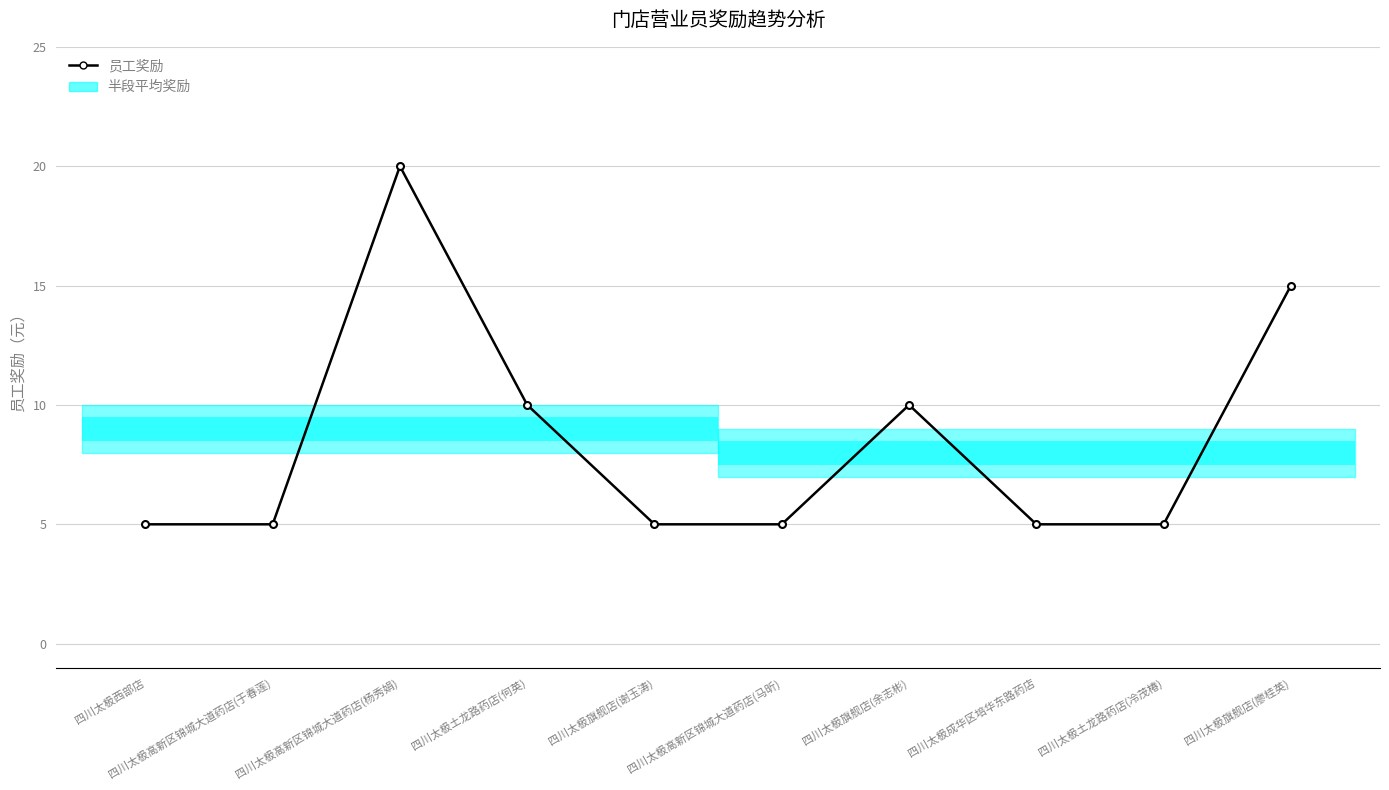

At which label is the value closest to 12?

四川太极土龙路药店(何英)